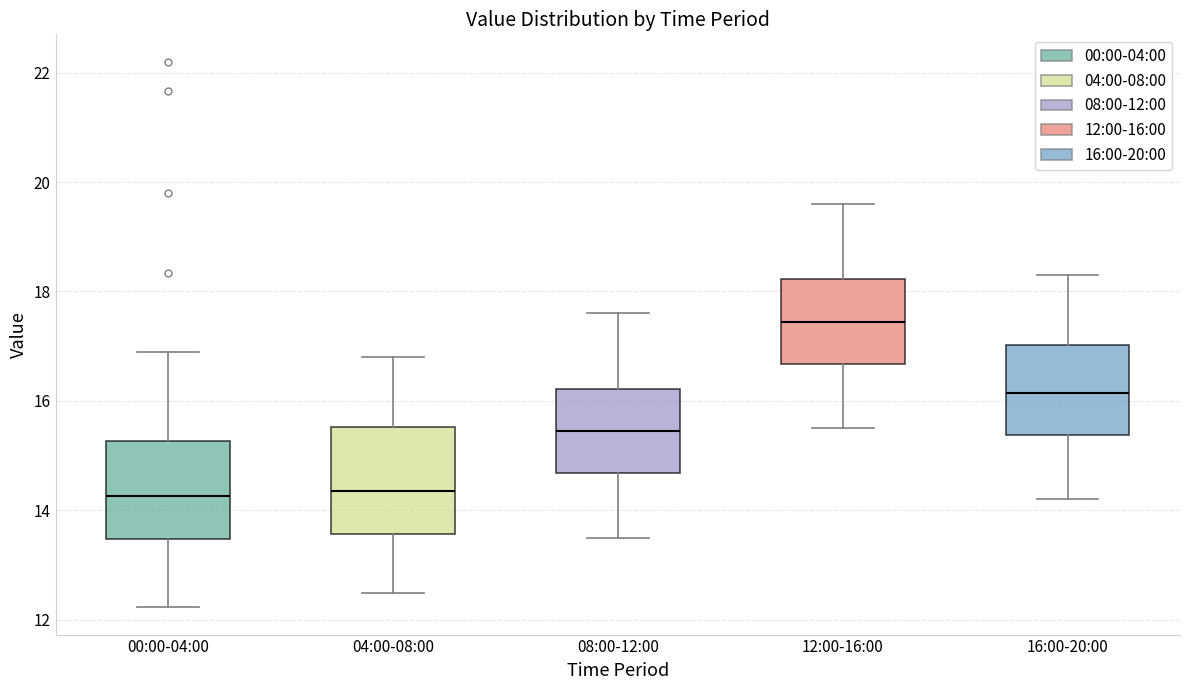

Reading left to right, read every box against the y-axis: the position of its median line, the range the box covers, and the ends of its whiskers. The values are not printed on the chart, so give them approximately, as read against the axis.

00:00-04:00: median 14.2, box 13.4 to 15.2, whiskers 12.2 to 17.0
04:00-08:00: median 14.4, box 13.6 to 15.6, whiskers 12.6 to 16.8
08:00-12:00: median 15.4, box 14.6 to 16.2, whiskers 13.6 to 17.6
12:00-16:00: median 17.4, box 16.6 to 18.2, whiskers 15.6 to 19.6
16:00-20:00: median 16.2, box 15.4 to 17.0, whiskers 14.2 to 18.4